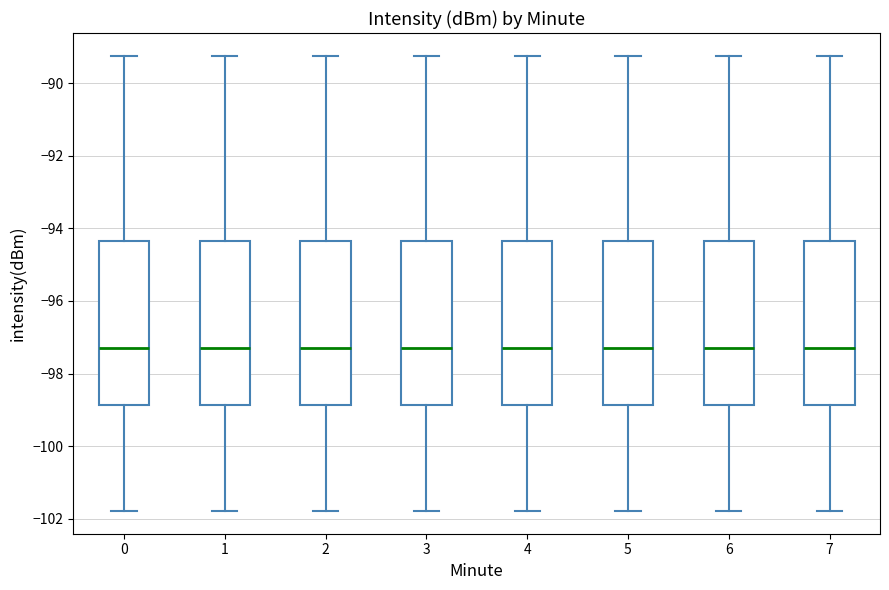

Reading left to right, transcribe this box plot: for each box, give where its median line is, the range the box spans, and where its two whiskers end, as read against the y-axis. The values are not printed on the chart, so give them approximately, as read against the axis.

0: median -97.2, box -98.8 to -94.4, whiskers -101.8 to -89.2
1: median -97.2, box -98.8 to -94.4, whiskers -101.8 to -89.2
2: median -97.2, box -98.8 to -94.4, whiskers -101.8 to -89.2
3: median -97.2, box -98.8 to -94.4, whiskers -101.8 to -89.2
4: median -97.2, box -98.8 to -94.4, whiskers -101.8 to -89.2
5: median -97.2, box -98.8 to -94.4, whiskers -101.8 to -89.2
6: median -97.2, box -98.8 to -94.4, whiskers -101.8 to -89.2
7: median -97.2, box -98.8 to -94.4, whiskers -101.8 to -89.2